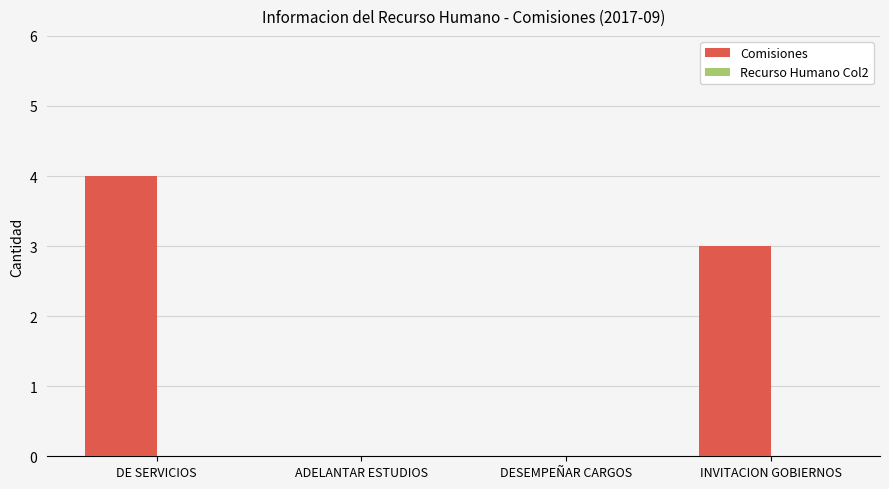

Between DESEMPEÑAR CARGOS and DE SERVICIOS, which is larger?

DE SERVICIOS